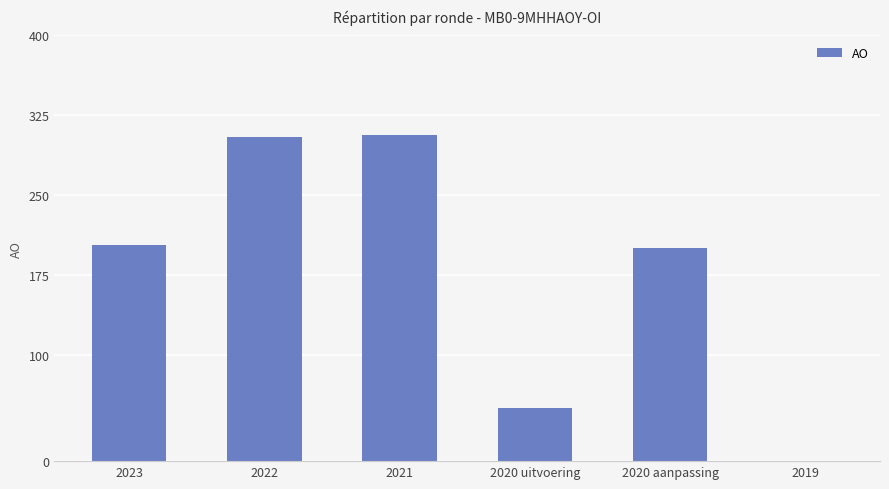

What is the change in value from 2021 to 2019?

-306